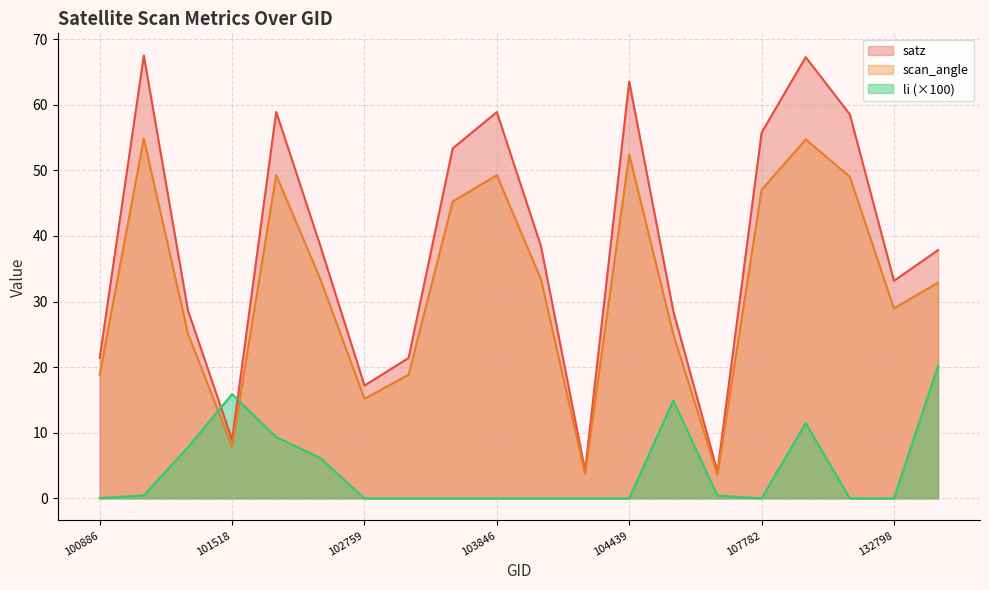

Which category has the highest value in the scan_angle series?

101147